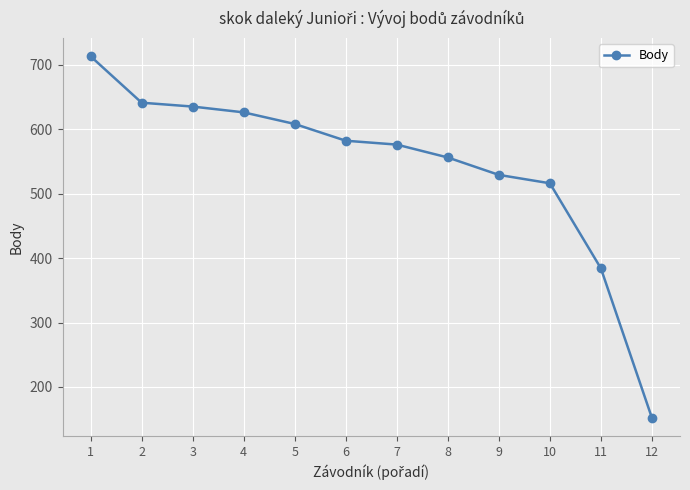

How many distinct data groups are displayed?

1